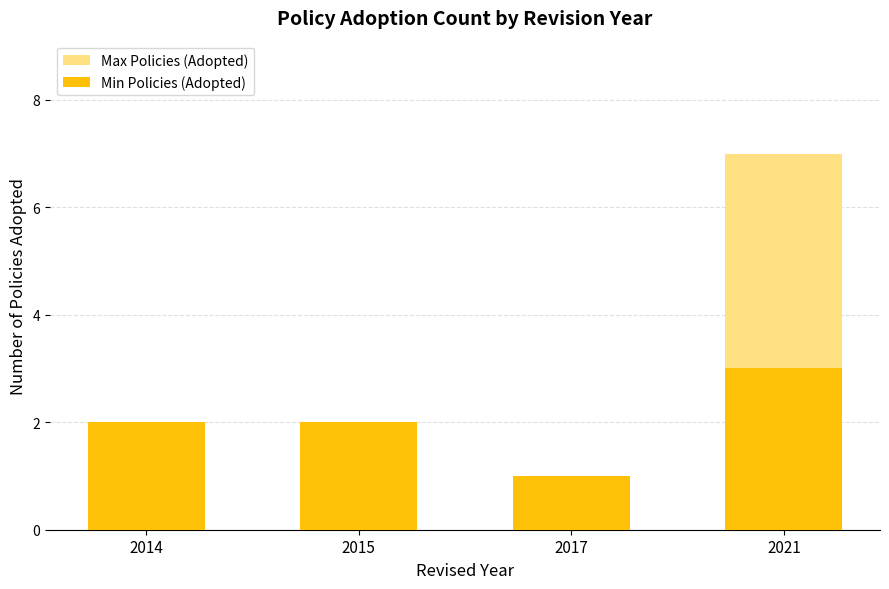

Is it true that Max Policies (Adopted) equals 1 at 2017?

True